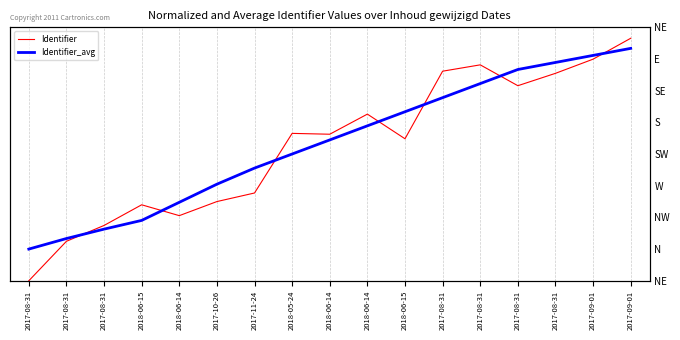

True or false: Identifier_avg has more than 1 interior local peaks.

False